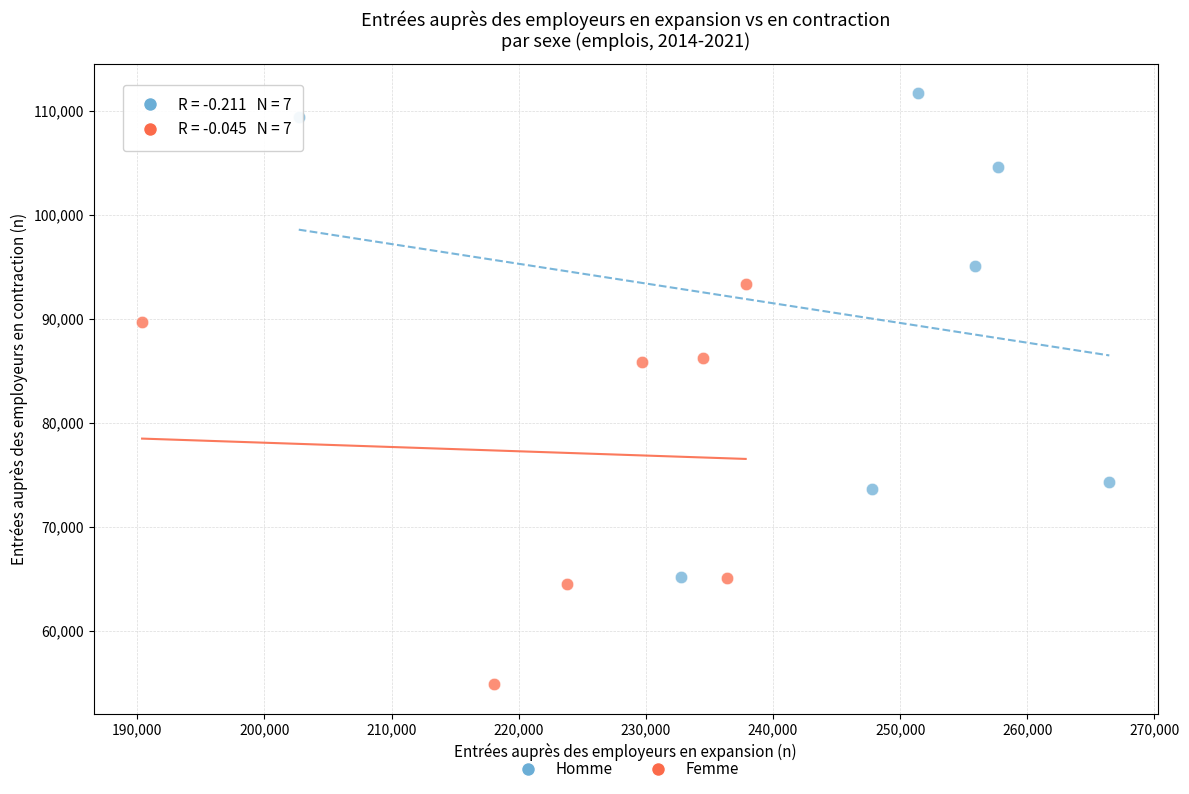

Which series contains the lowest Y value?

Femme